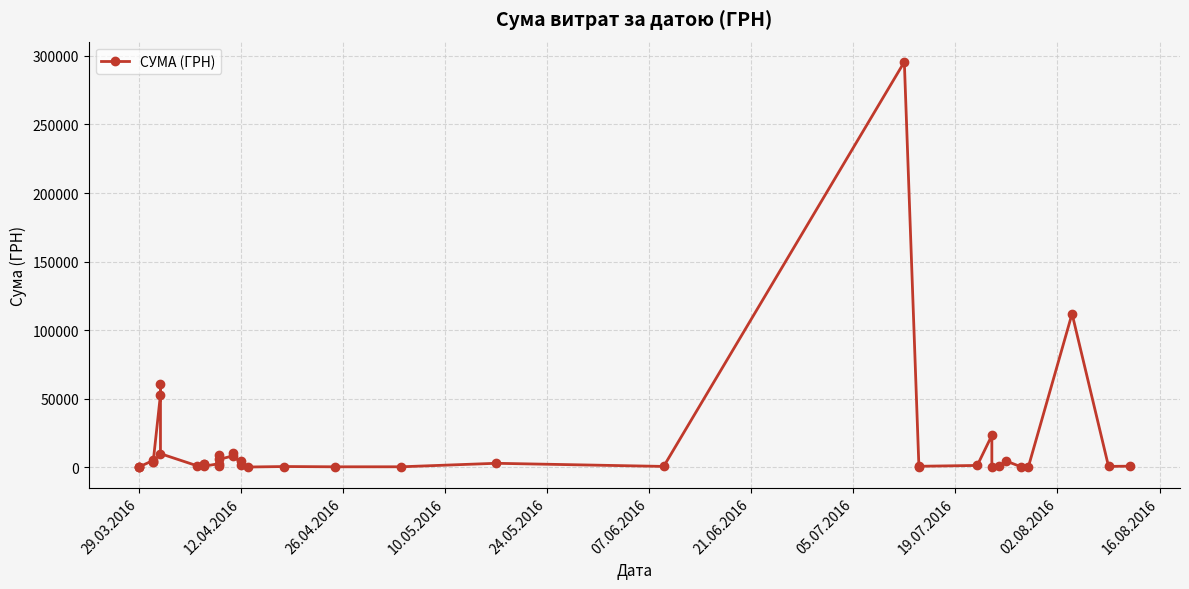

How many series are shown in this chart?

1